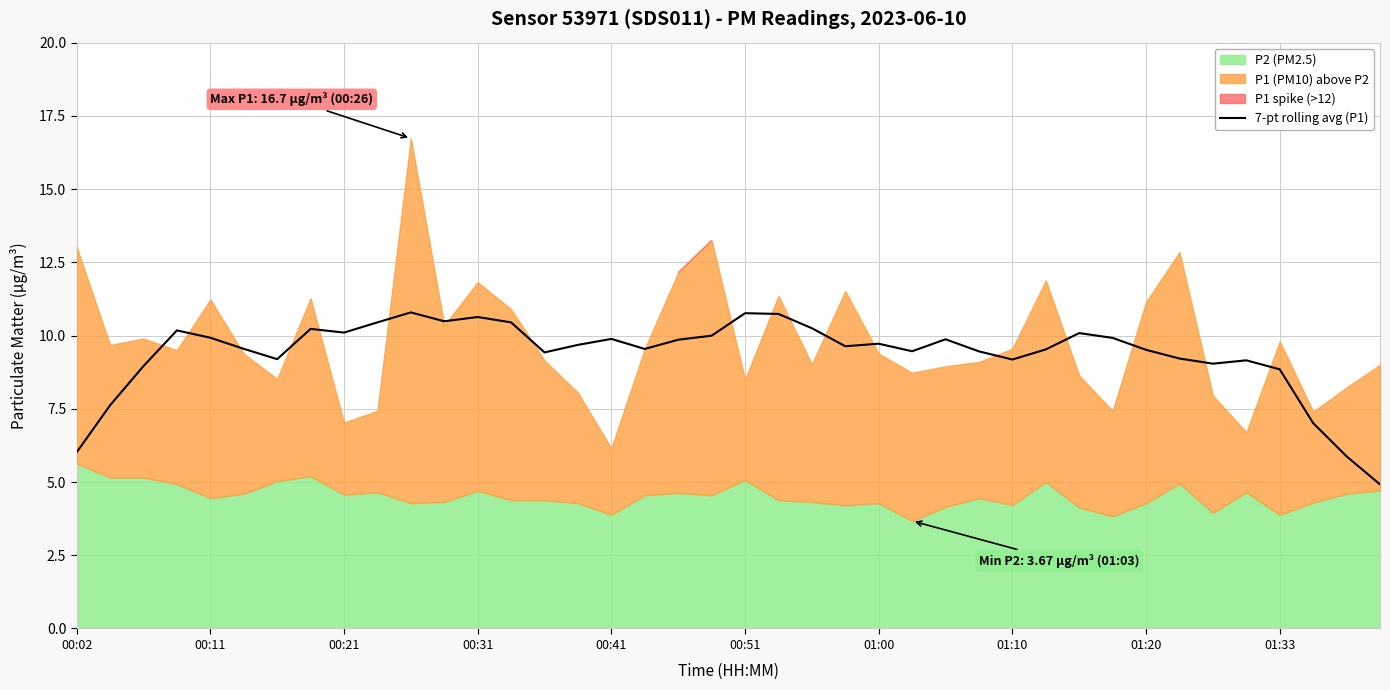

Reading left to right, list all the values displayed in this chart.

6.0	7.6	9.0	10.2	9.9	9.5	9.2	10.2	10.1	10.4	10.8	10.5	10.6	10.4	9.4	9.7	9.9	9.5	9.9	10.0	10.8	10.7	10.2	9.6	9.7	9.5	9.9	9.5	9.2	9.5	10.1	9.9	9.5	9.2	9.0	9.2	8.8	7.0	5.9	4.9